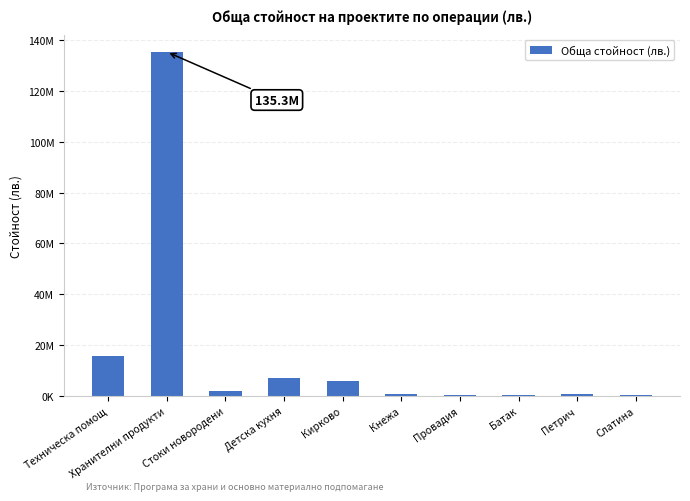

Are the bars horizontal?

No